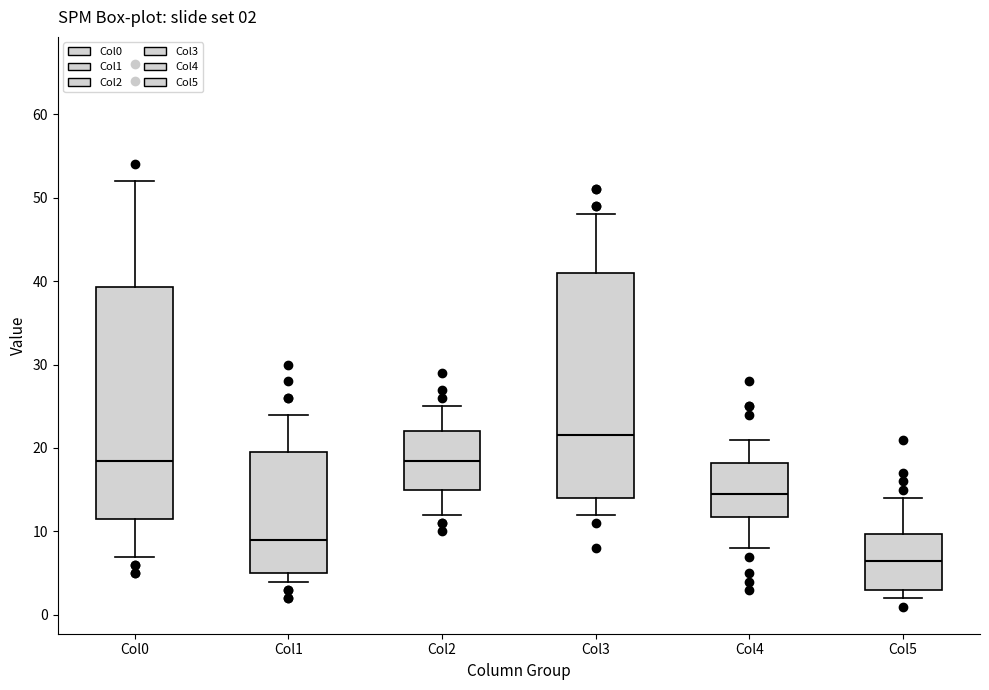

Which box's median line is the lowest?

Col5